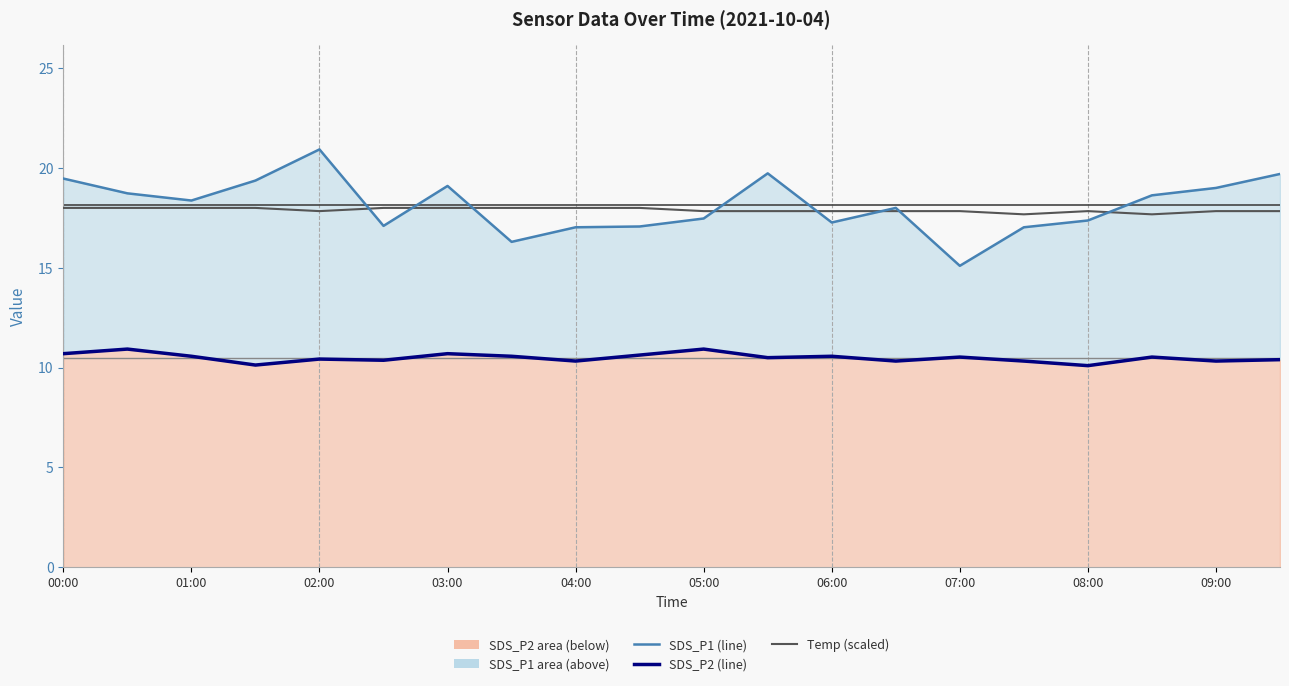

At how many categories does at least one series exceed 16?

20